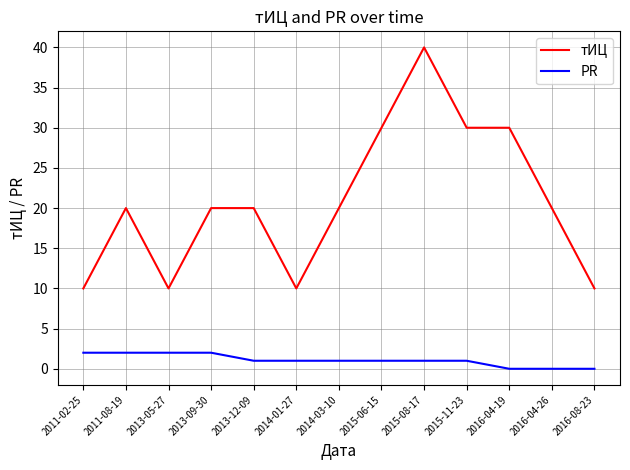

What is the average value of the тИЦ series?

21